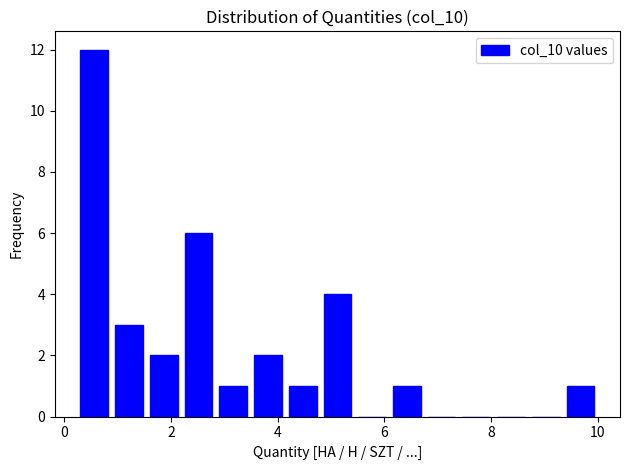

Read against the x-axis, roughly where is the centre of the tallest bar?

0.6